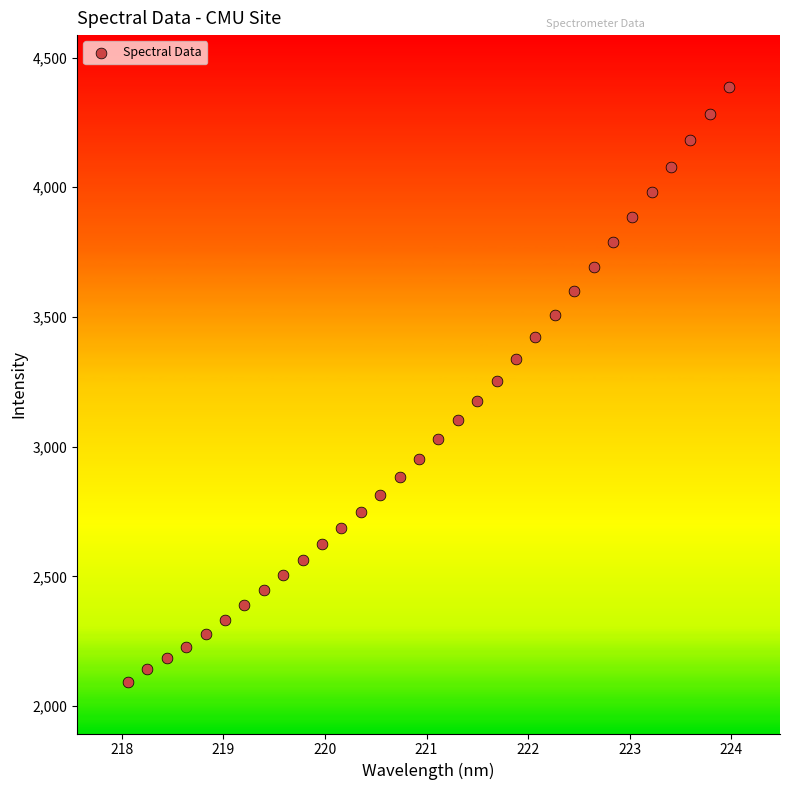

What is the range of X values (max minus min)?

5.9